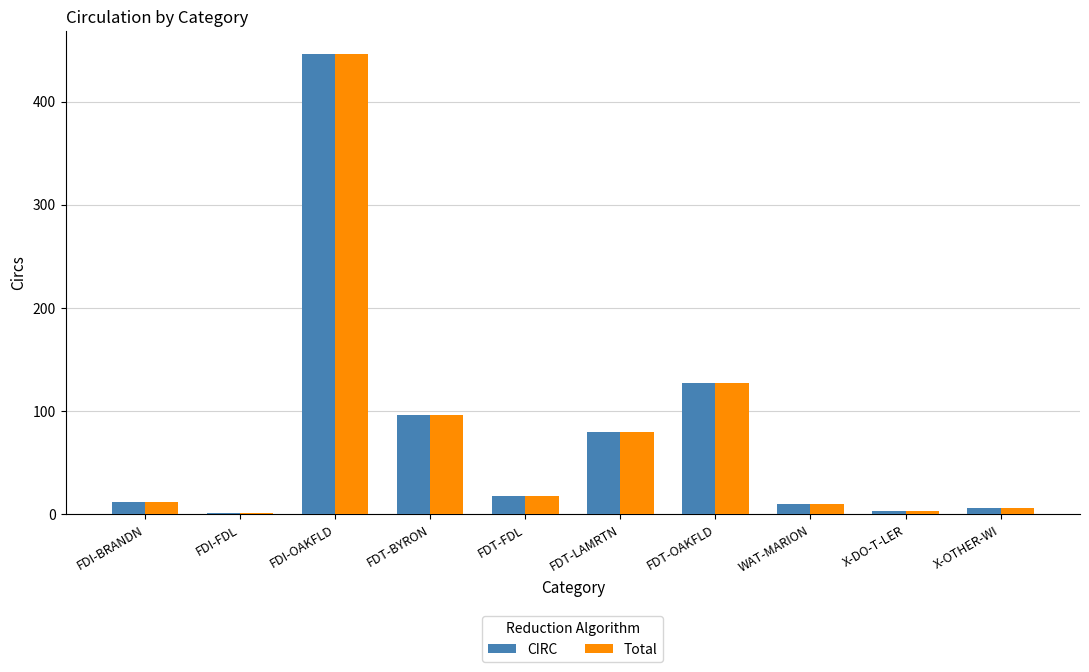

How many groups of bars are there?

10